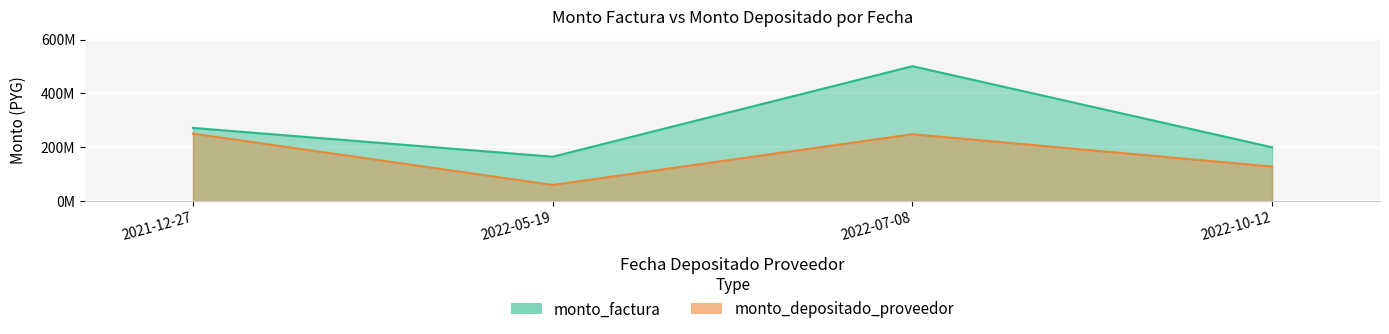

Rank the series at 2022-10-12 from highest to lowest value.

monto_factura, monto_depositado_proveedor